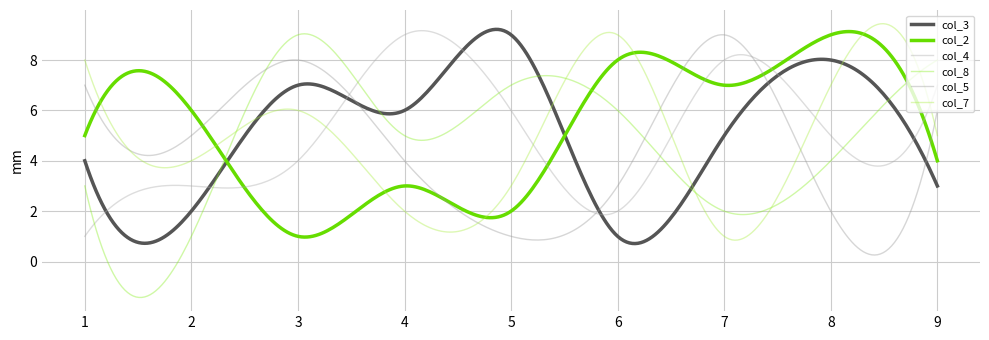

What are all the series names shown in the legend?

col_3, col_2, col_4, col_8, col_5, col_7